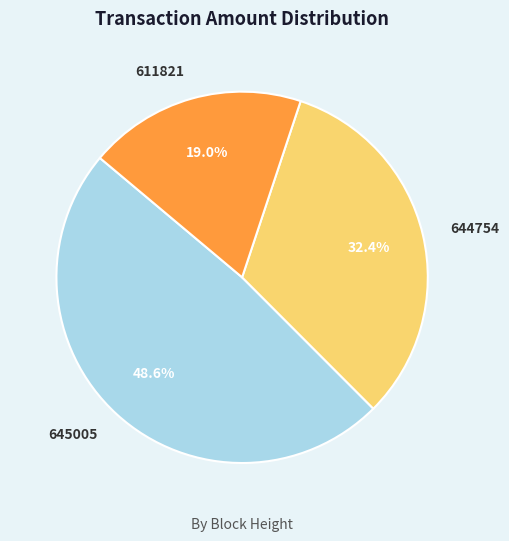

The 645005 slice represents 39% of the pie. True or false?

False